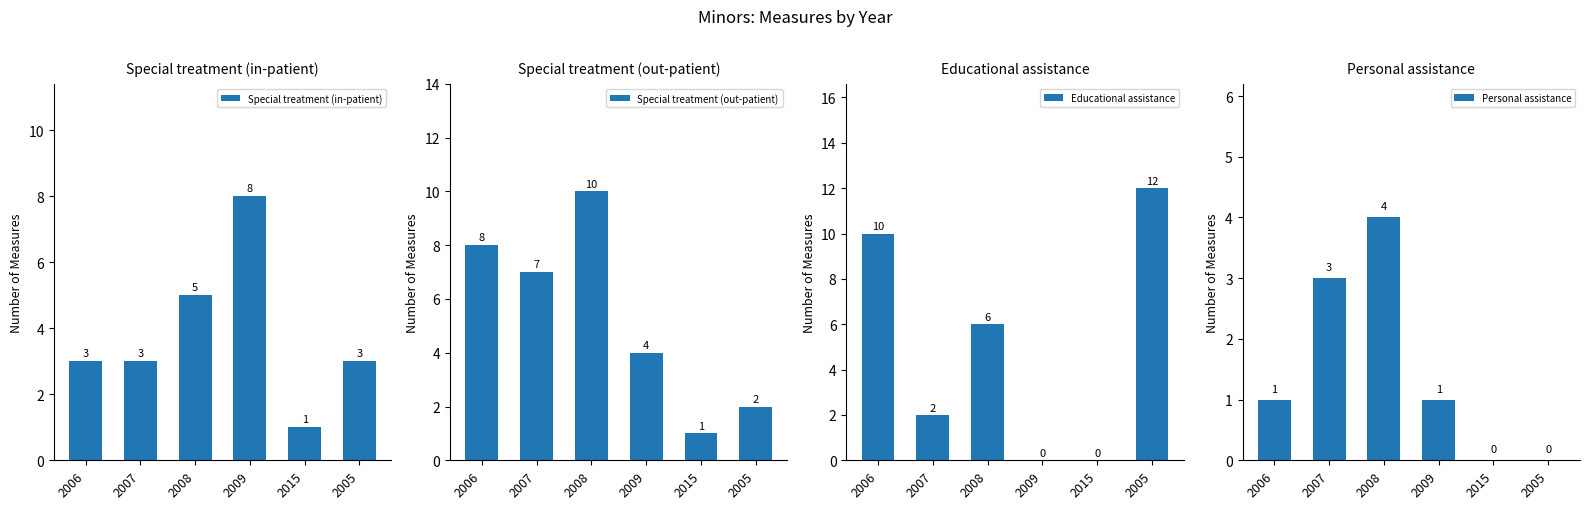

What is the difference between the Special treatment (in-patient) values at 2008 and 2006?

2